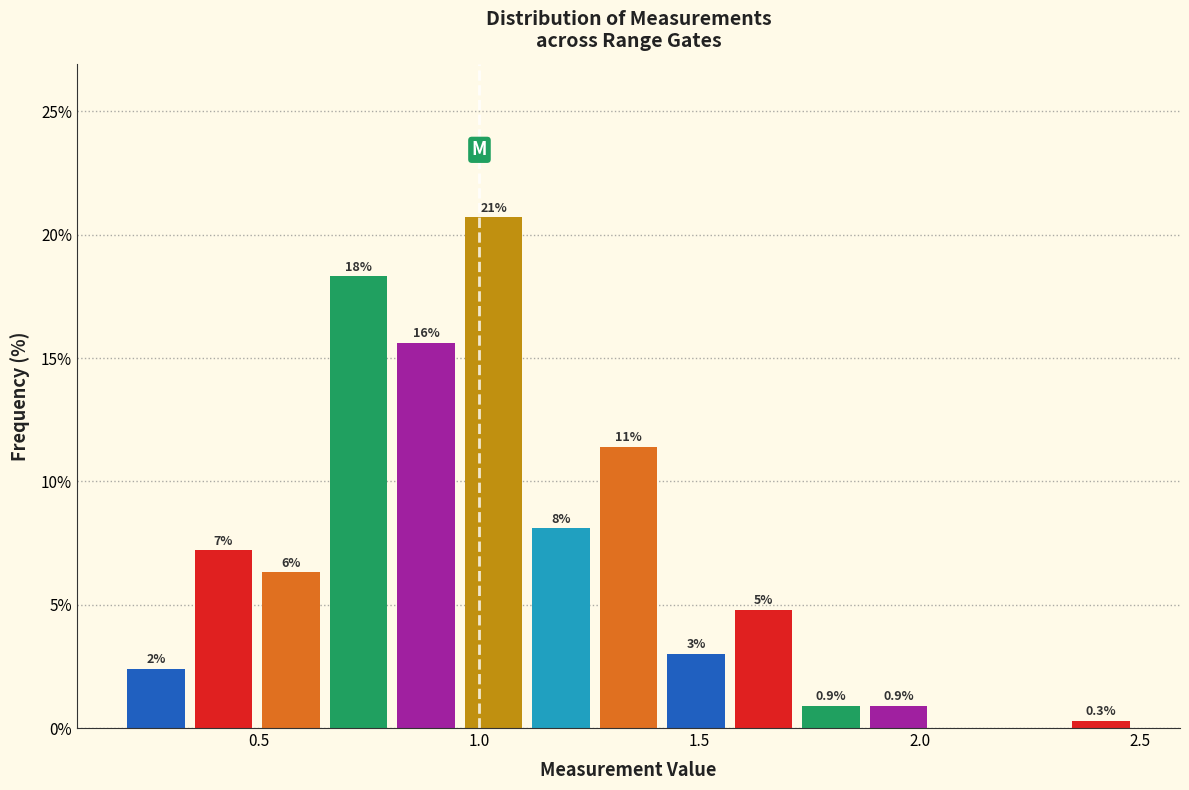

Around what value on the x-axis is the tallest bar? Give the approximate position of its centre, as read against the axis.

1.05